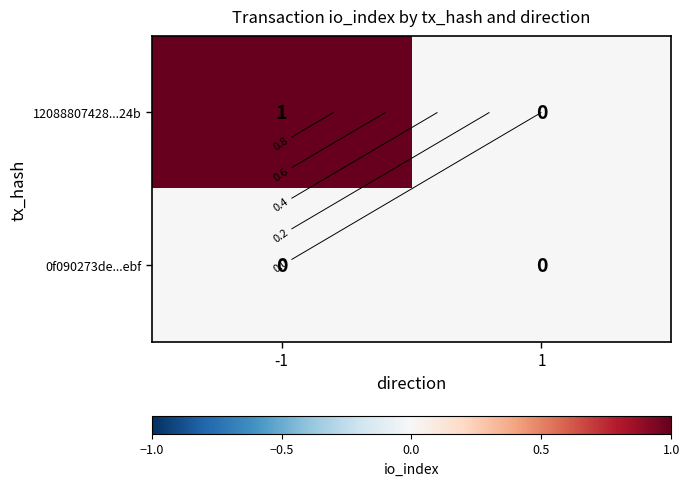

At which category is the sum across all series the highest?

-1